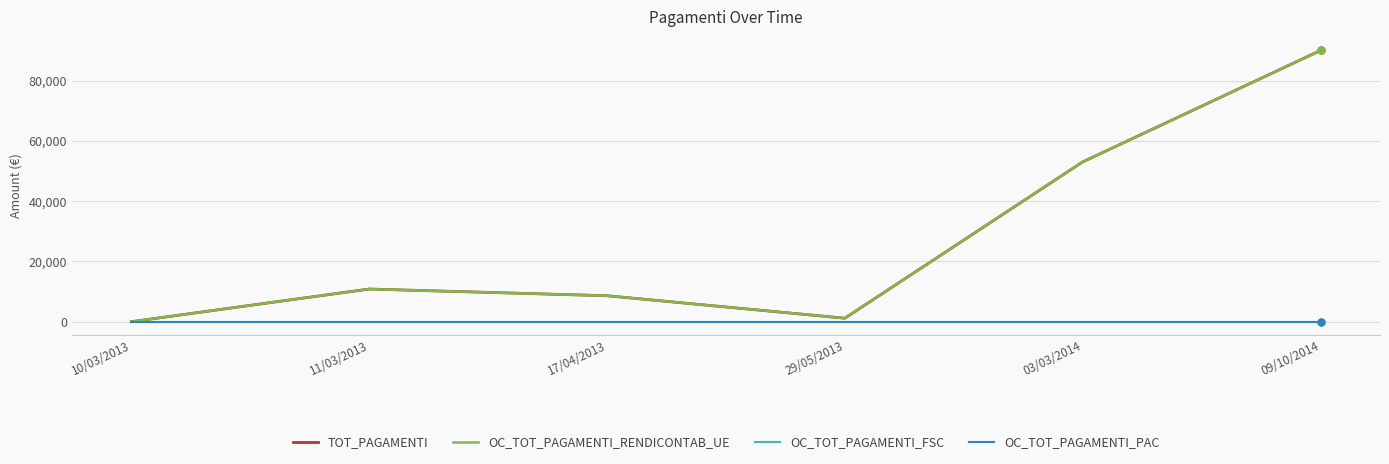

Is the value of OC_TOT_PAGAMENTI_FSC at 03/03/2014 greater than the value of OC_TOT_PAGAMENTI_RENDICONTAB_UE at 17/04/2013?

No